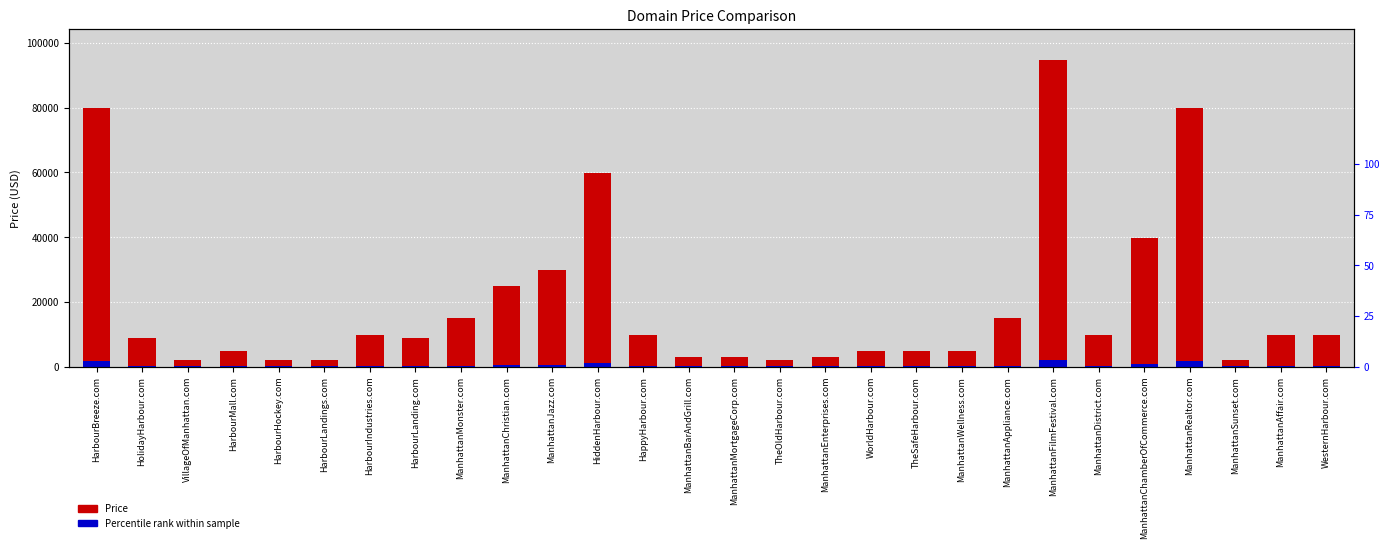

At which category does the chart reach its peak across all series?

ManhattanFilmFestival.com